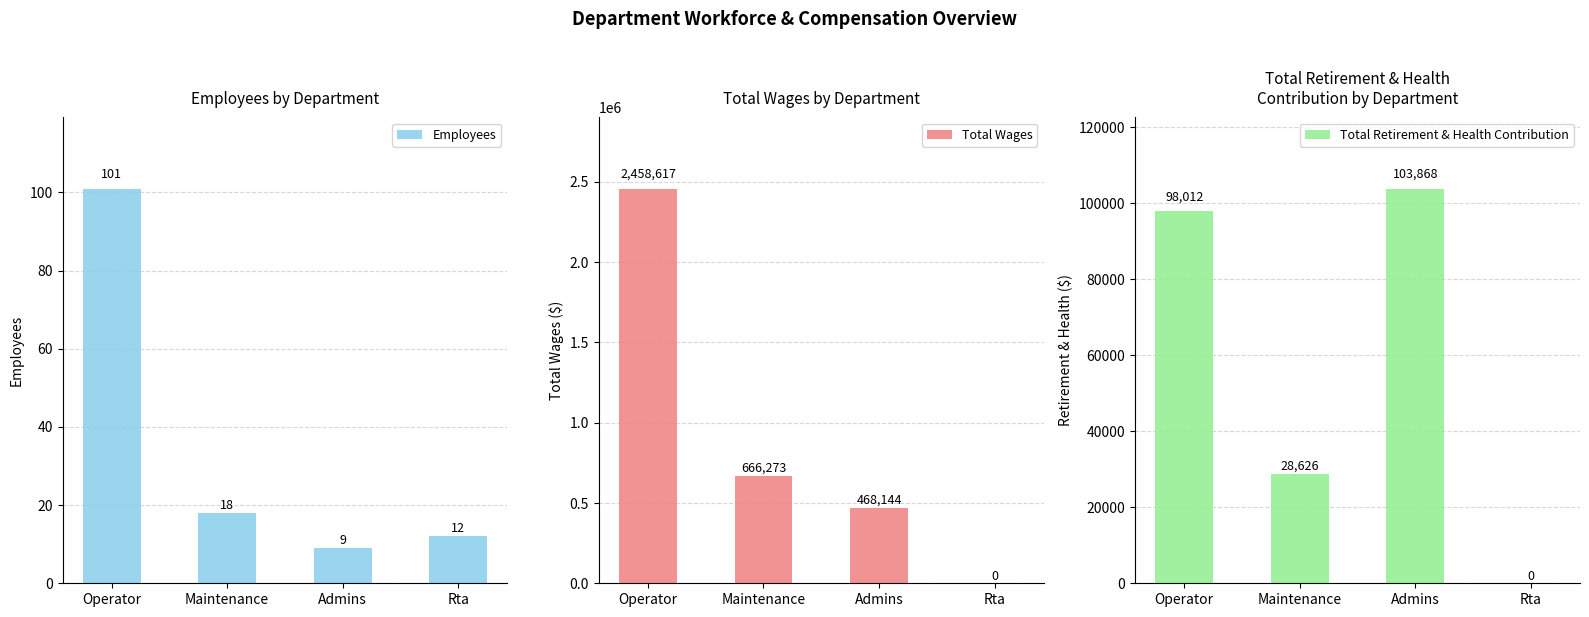

Reading left to right, transcribe all the data shown in this chart.

Employees: 101	18	9	12
Total Wages: 2458617	666273	468144	0
Total Retirement & Health Contribution: 98012	28626	103868	0